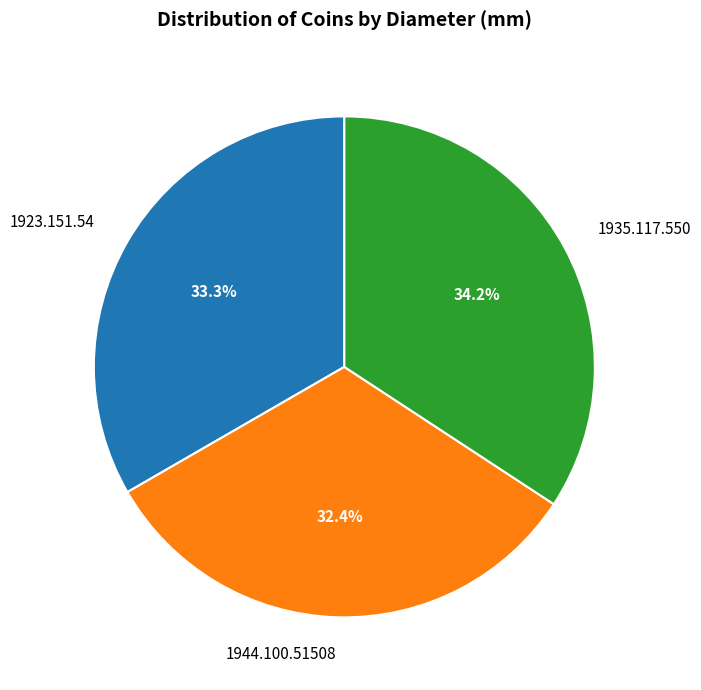

How many segments does this pie chart have?

3